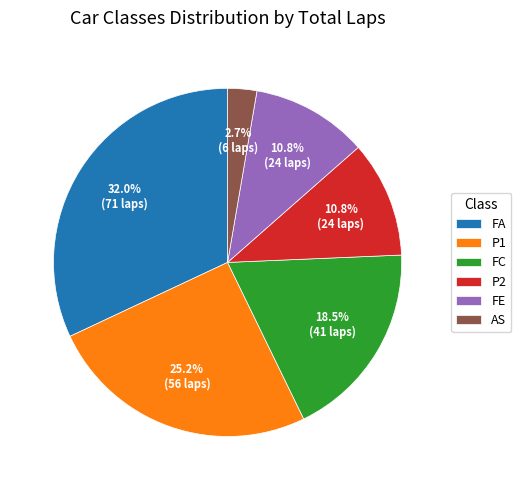

Combined, do FA and AS account for over 50%?

No